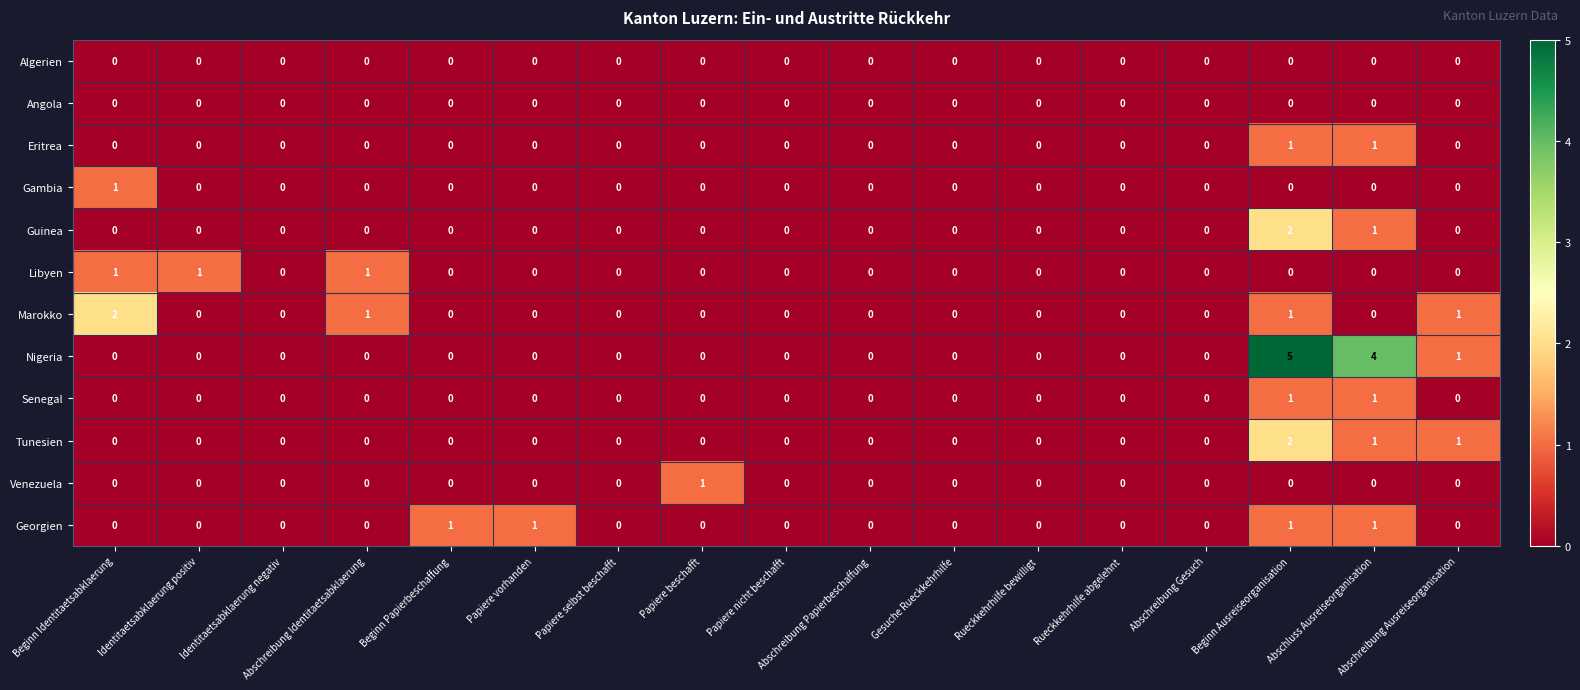

At which category is the sum across all series the highest?

Beginn Ausreiseorganisation